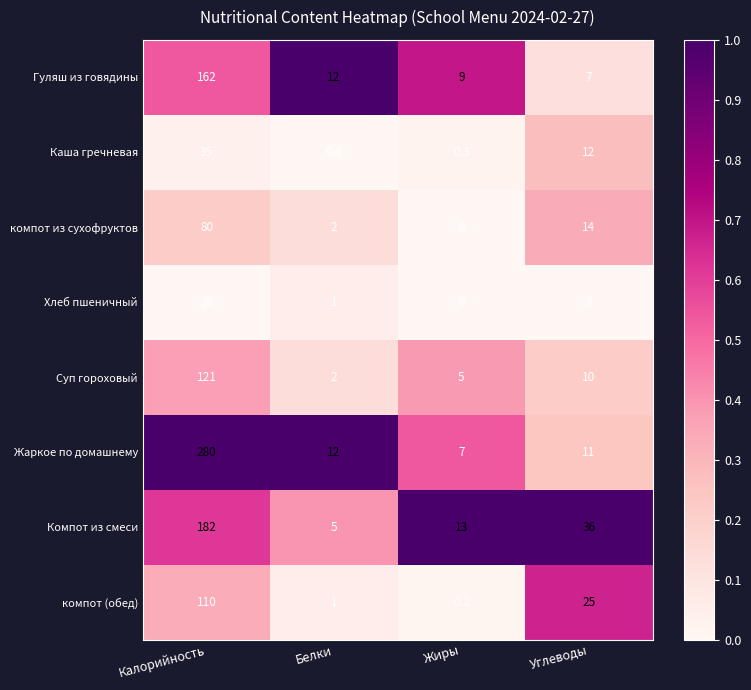

What is the sum of all Гуляш из говядины values?

190.0